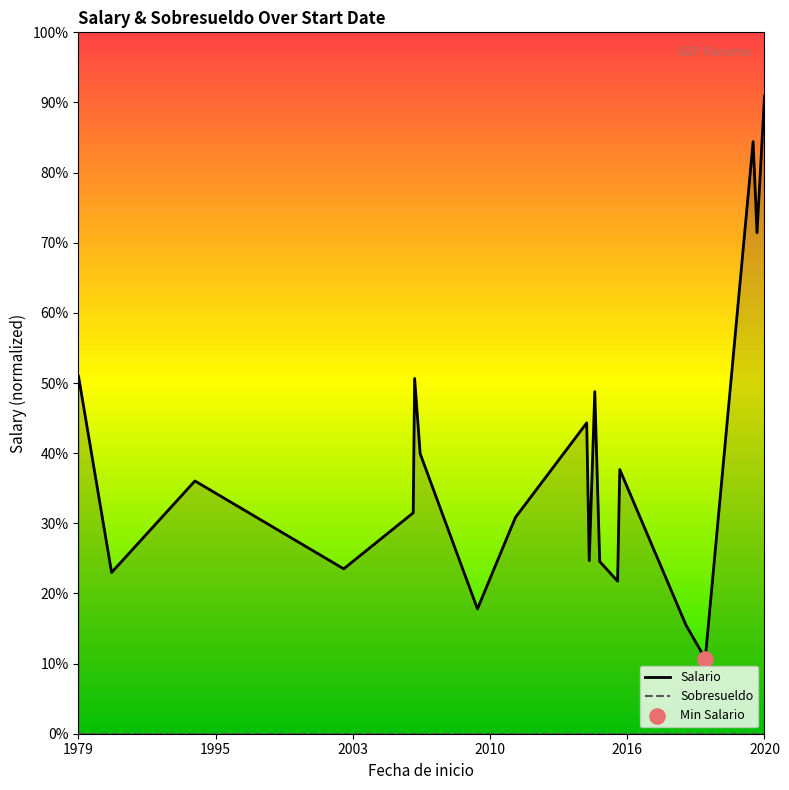

At which category is the sum across all series the highest?

2020